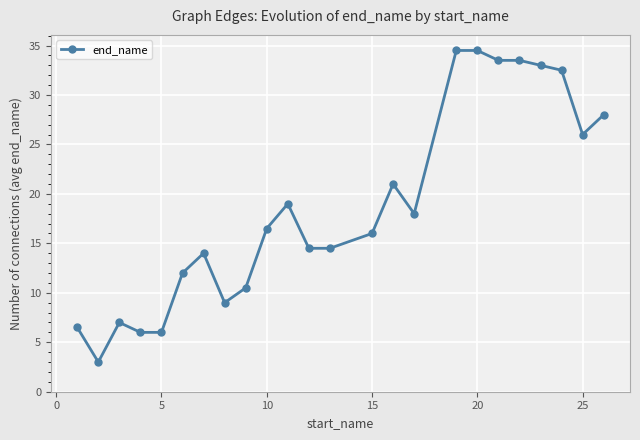

What is the value of the 14th point from the left?

16.0